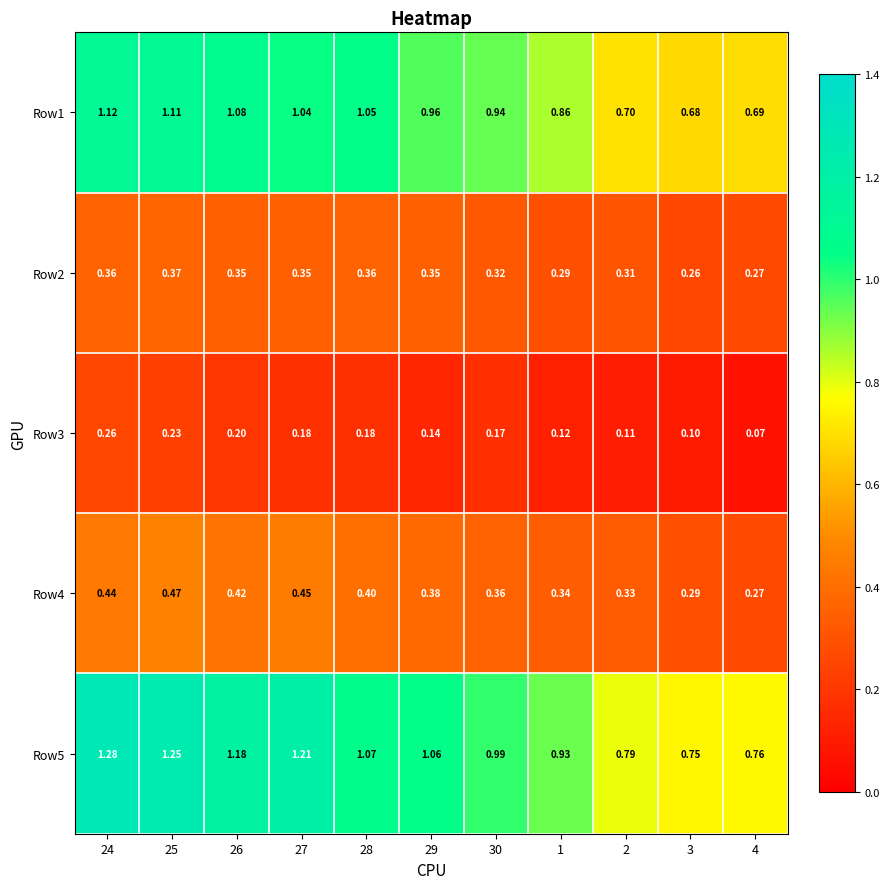

Is the value of Row3 at 26 greater than the value of Row1 at 25?

No